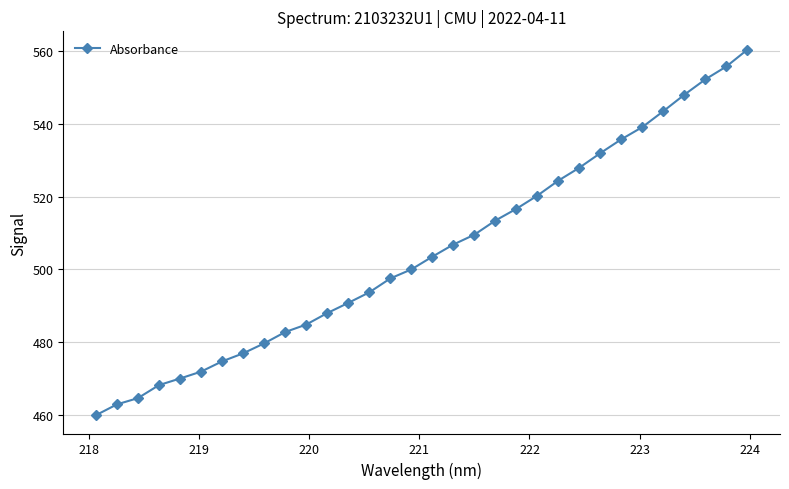

What is the sum of all values?

16156.0